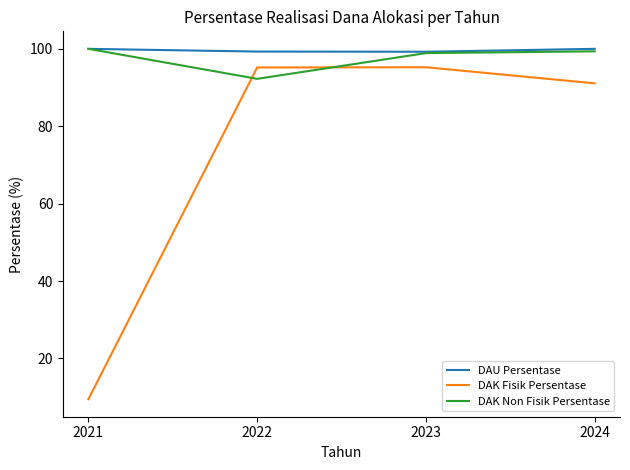

Which category has the lowest value in the DAK Fisik Persentase series?

2021